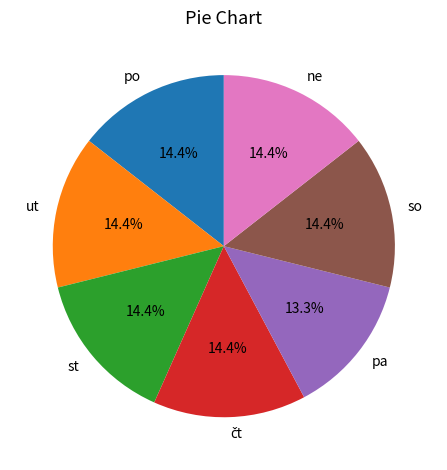

The st slice represents 14% of the pie. True or false?

True